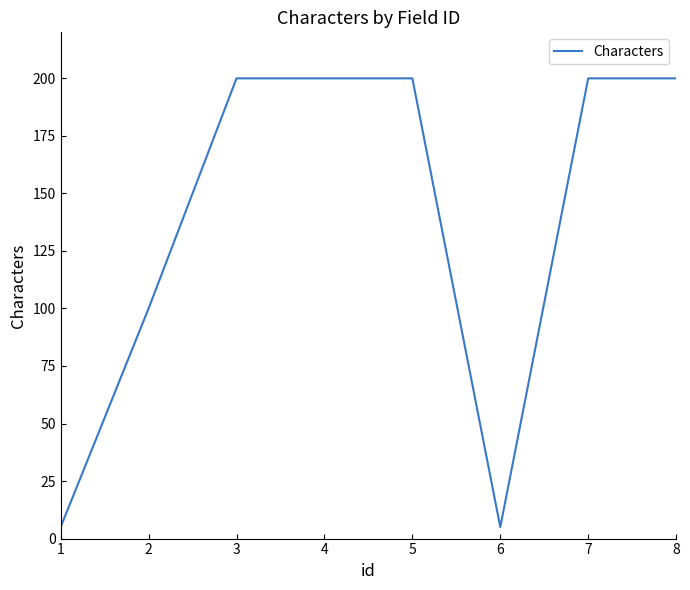

What is the difference between the values at 2 and 3?

100